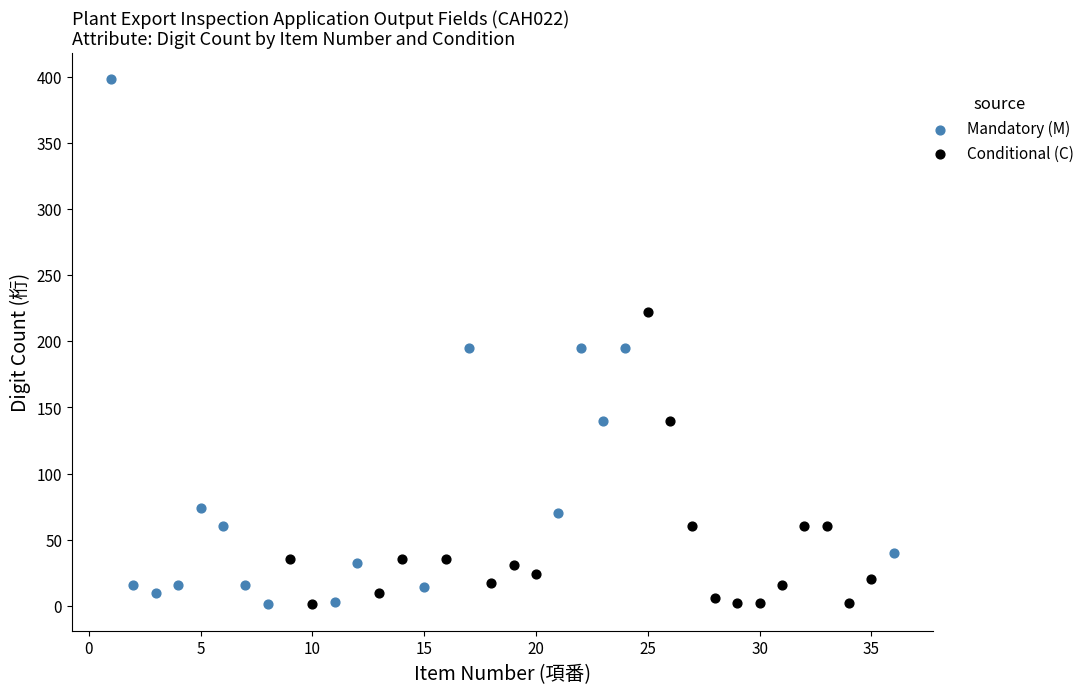

Which series has the widest spread of Y values?

Mandatory (M)